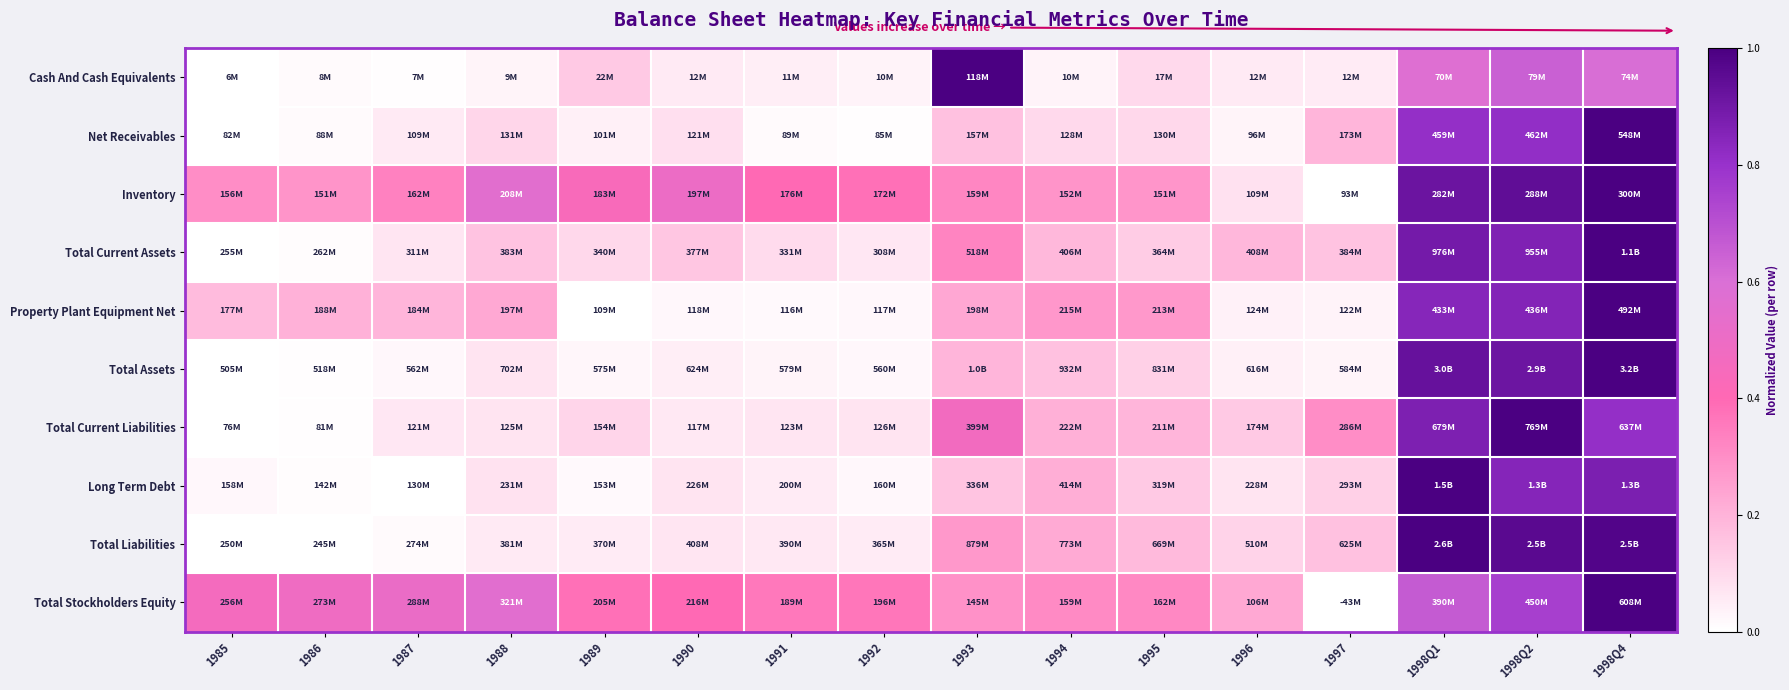

At which category is the sum across all series the highest?

1998Q4